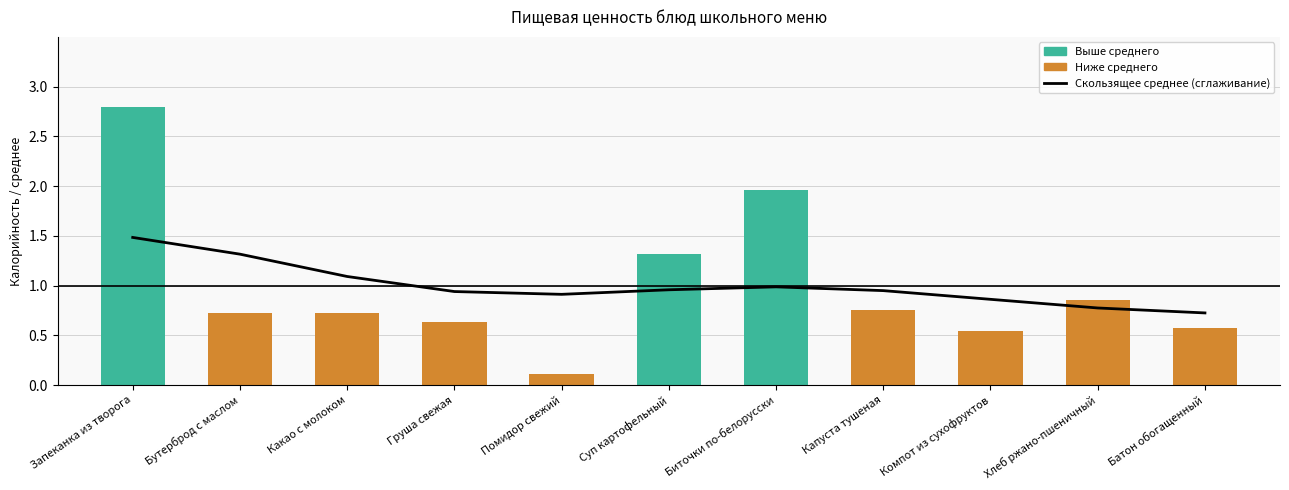

Which label corresponds to the largest value in the chart?

Запеканка из творога